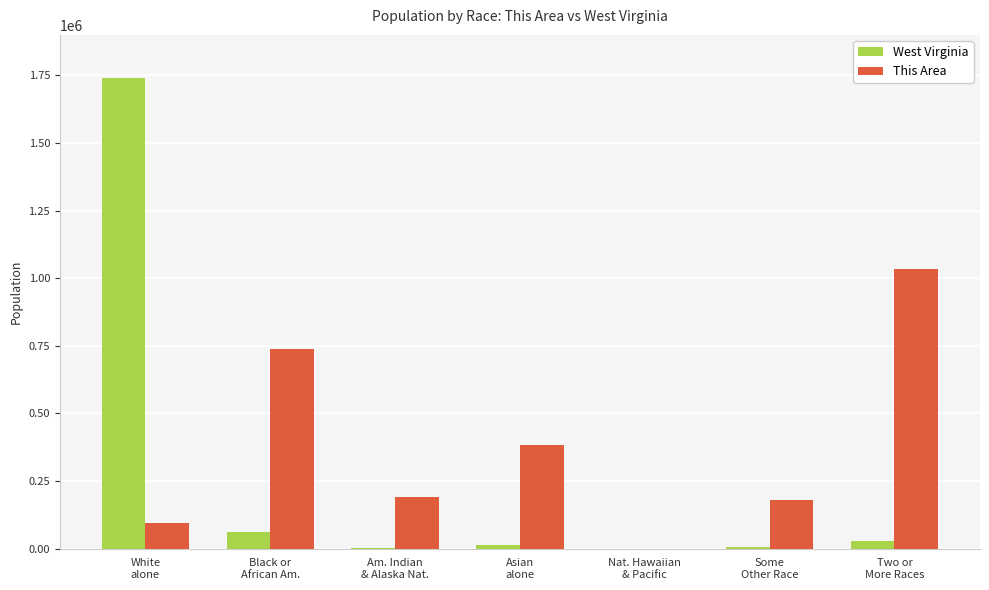

Which series has the widest spread of values?

West Virginia